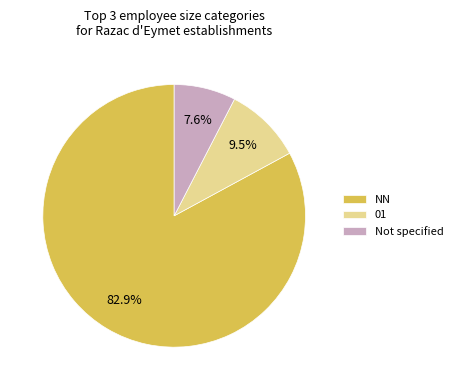

Is the sum of 01 and Not specified greater than half?

No